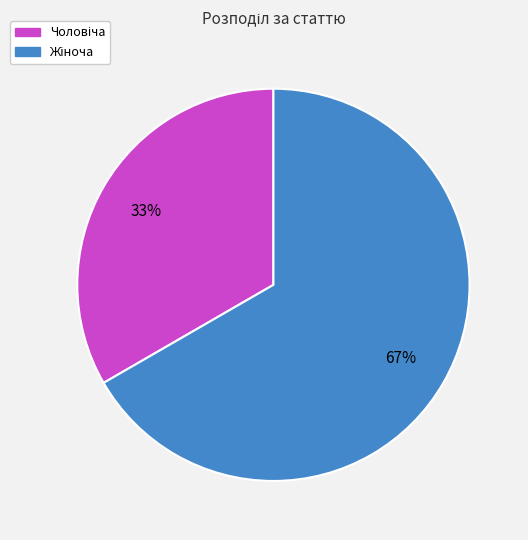

Is there a majority slice in this chart?

Yes